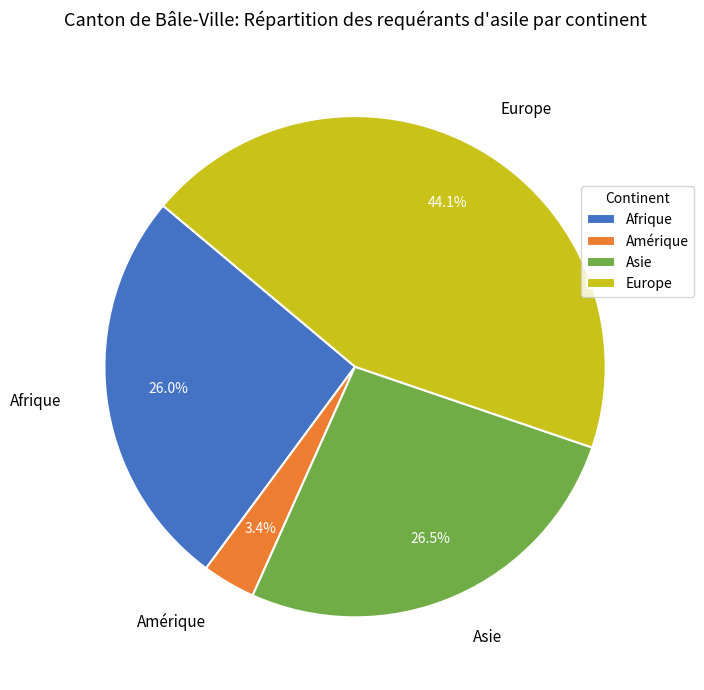

To the nearest percent, what percentage of the pie is Amérique?

3%